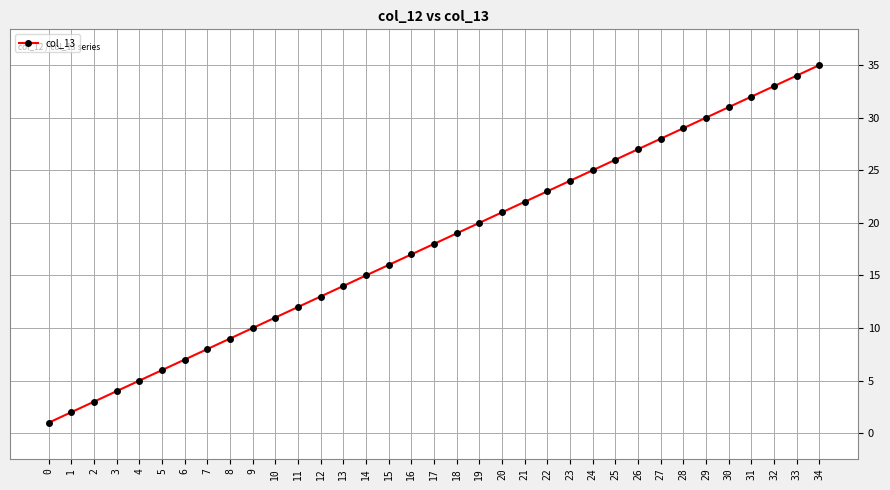

What is the smallest value displayed?

1